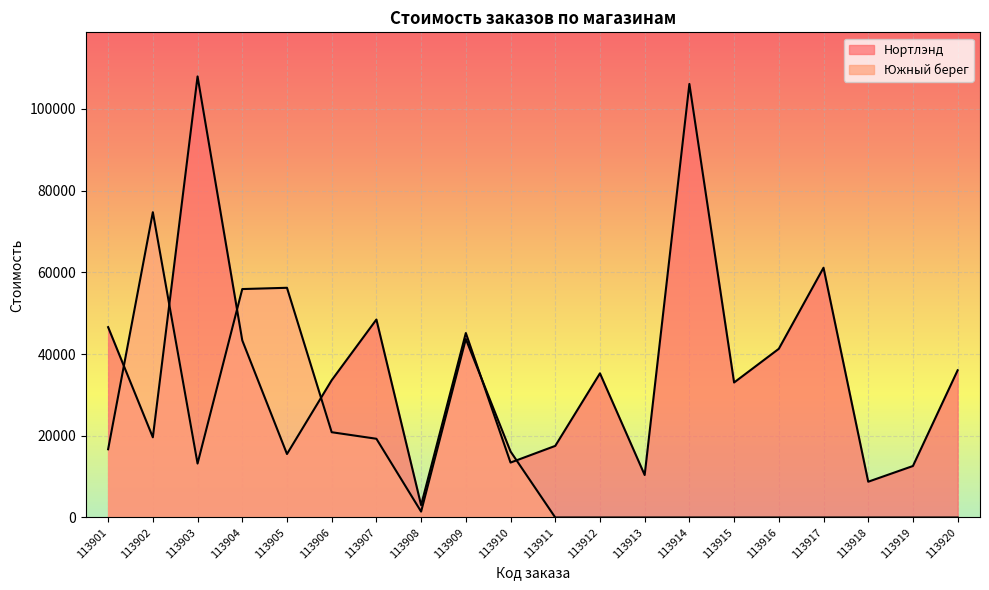

Between 113915 and 113918, which series saw the biggest shift?

Нортлэнд